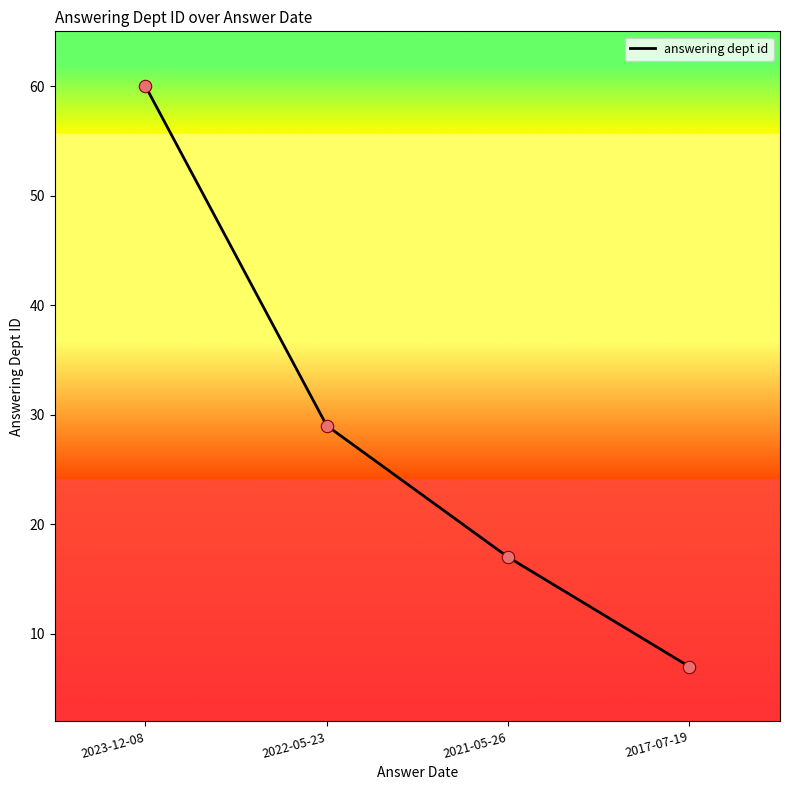

Approximately how many times larger is the value at 2017-07-19 compared to 2022-05-23?

0.2